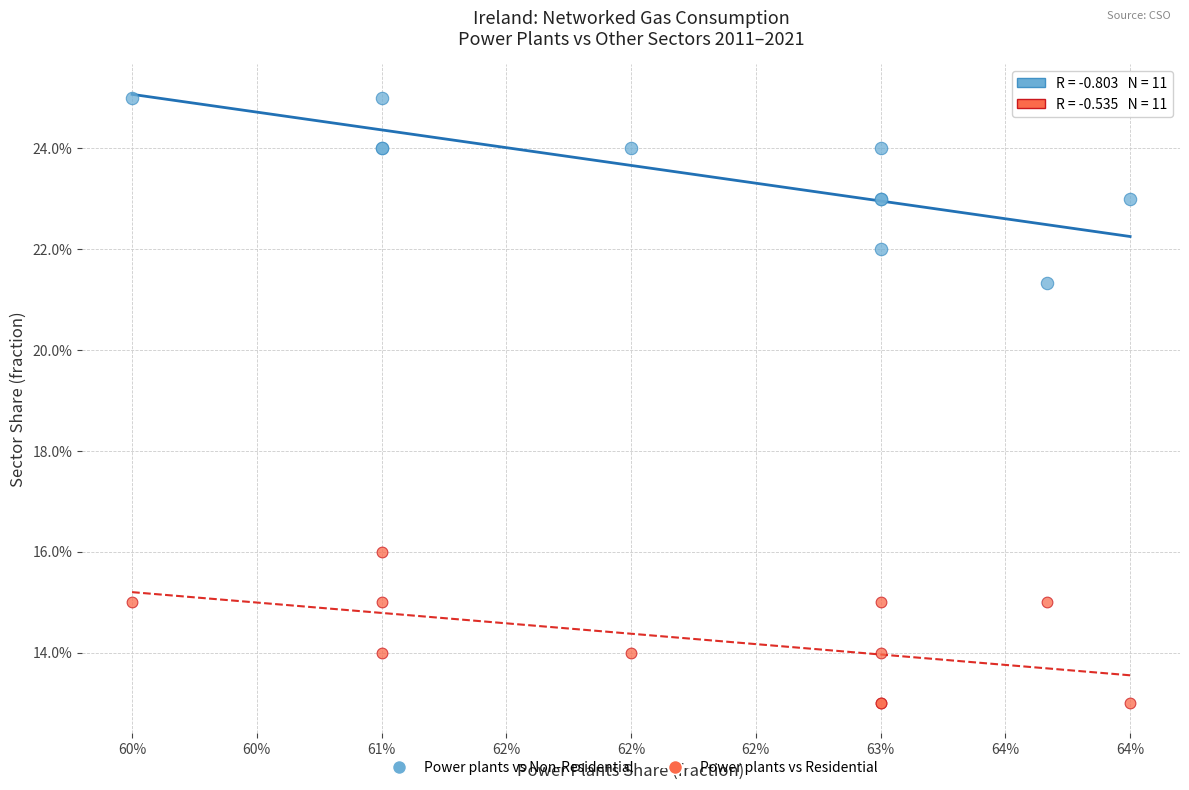

Which series has the largest Y range (max minus min)?

Power plants vs Non-Residential